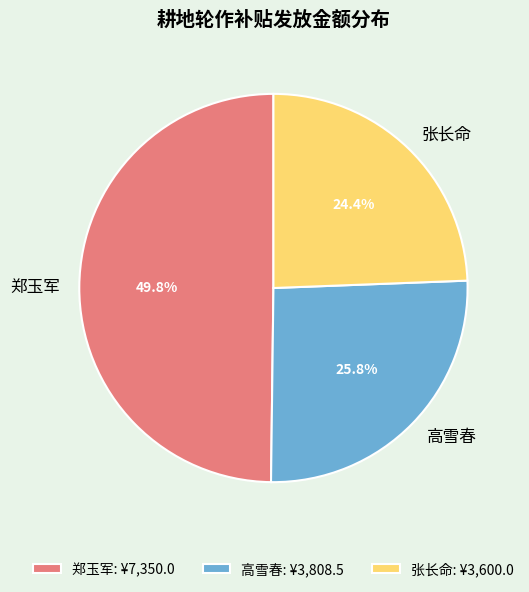

Which category has the biggest portion of the pie?

郑玉军